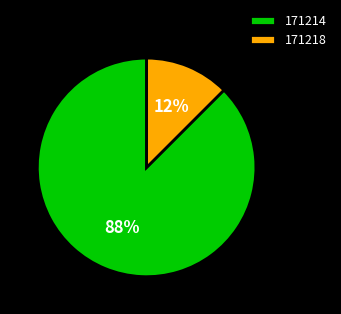

Which category has the biggest portion of the pie?

171214